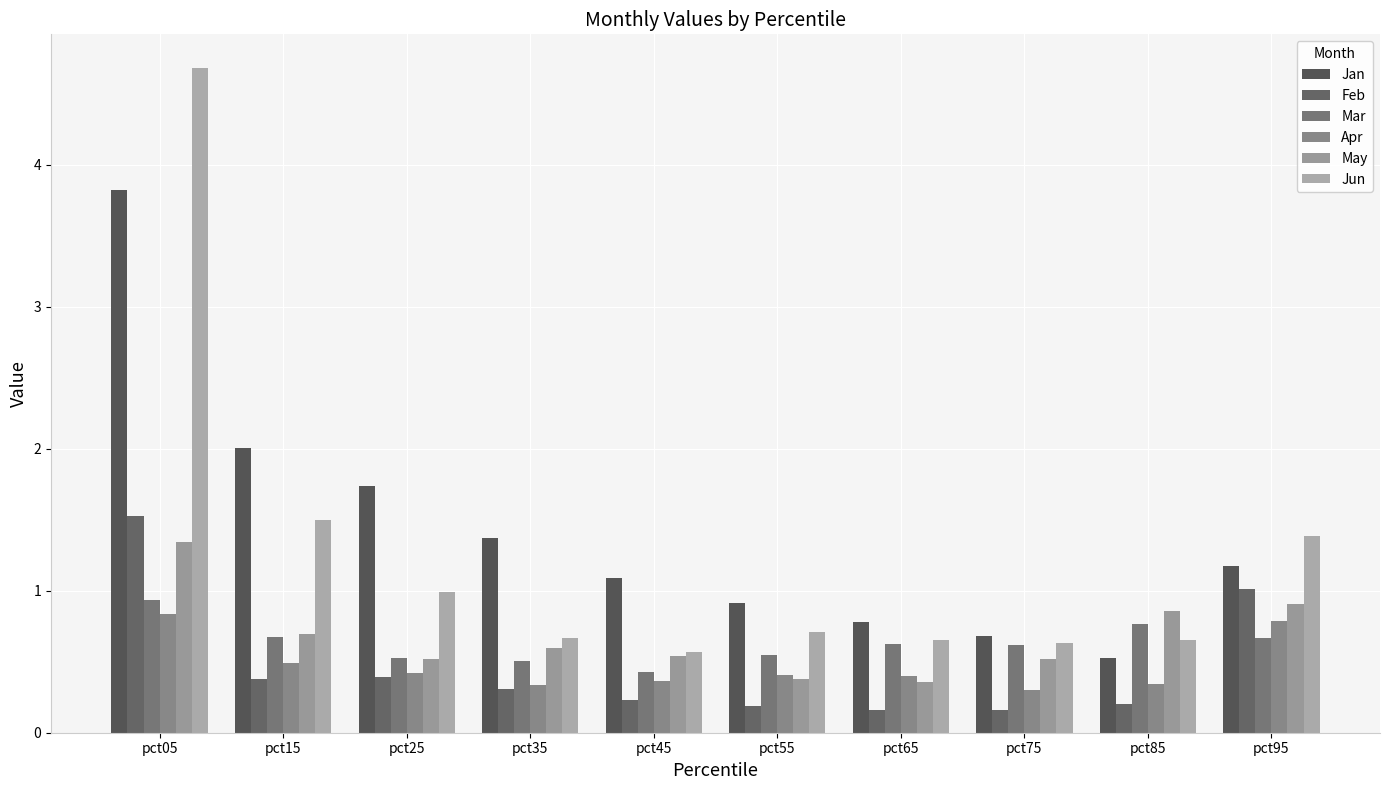

Which series has the largest total across all categories?

Jan